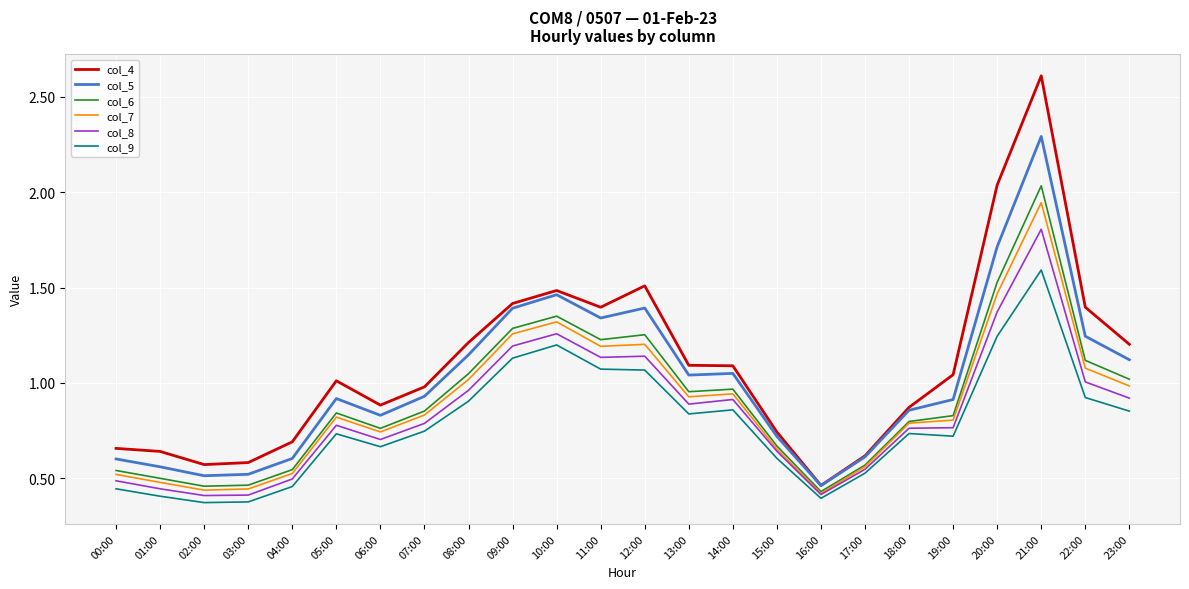

At which label does col_5 reach its peak?

21:00